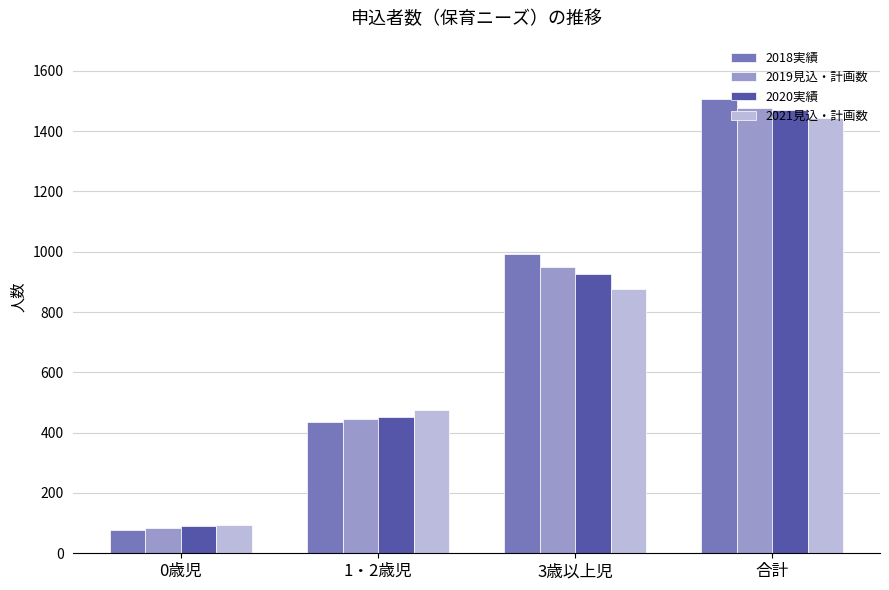

Which series changed the most between 0歳児 and 合計?

2018実績